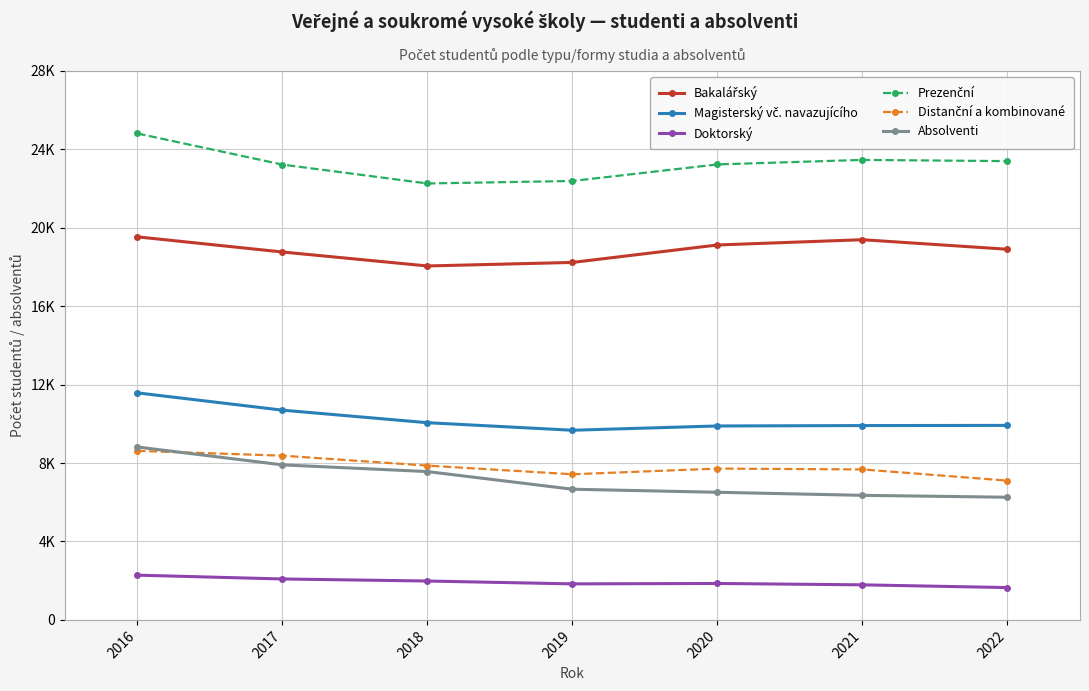

At which label does Doktorský reach its peak?

2016